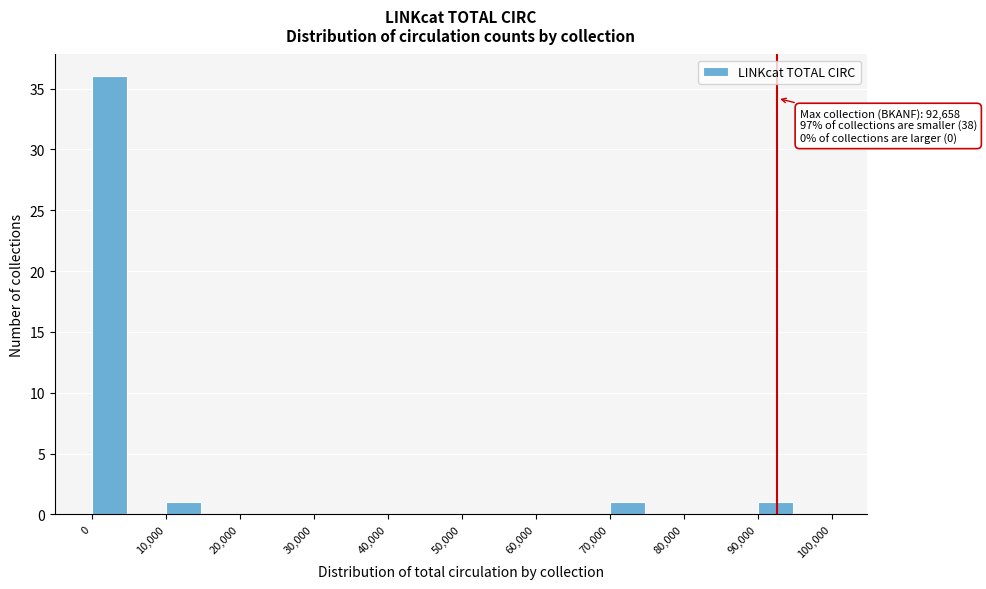

Which range on the x-axis has the tallest bar?

0 to 5000